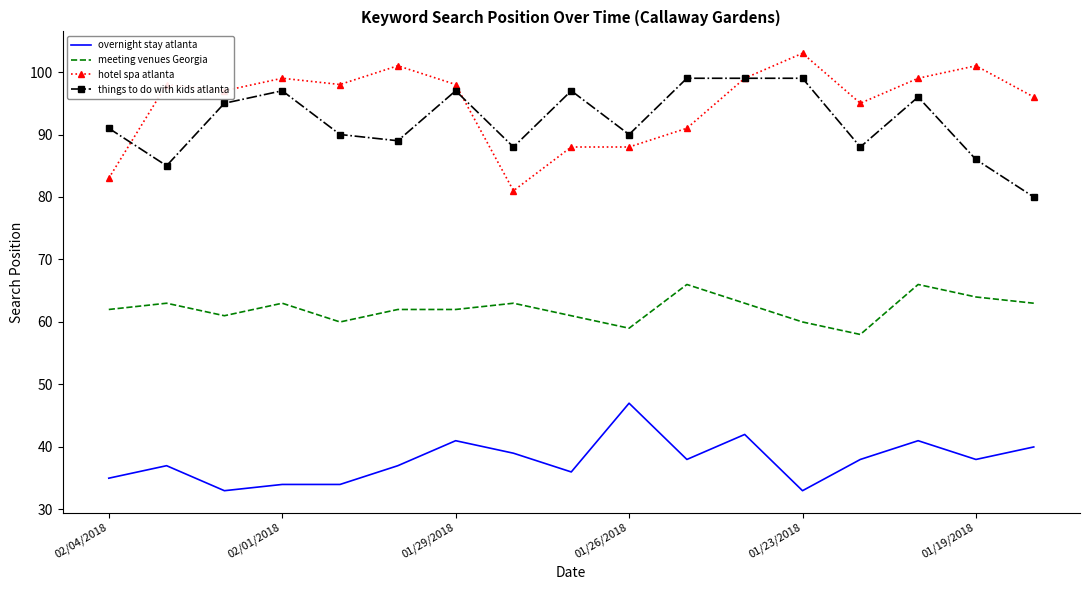

True or false: meeting venues Georgia and overnight stay atlanta cross at least once.

False